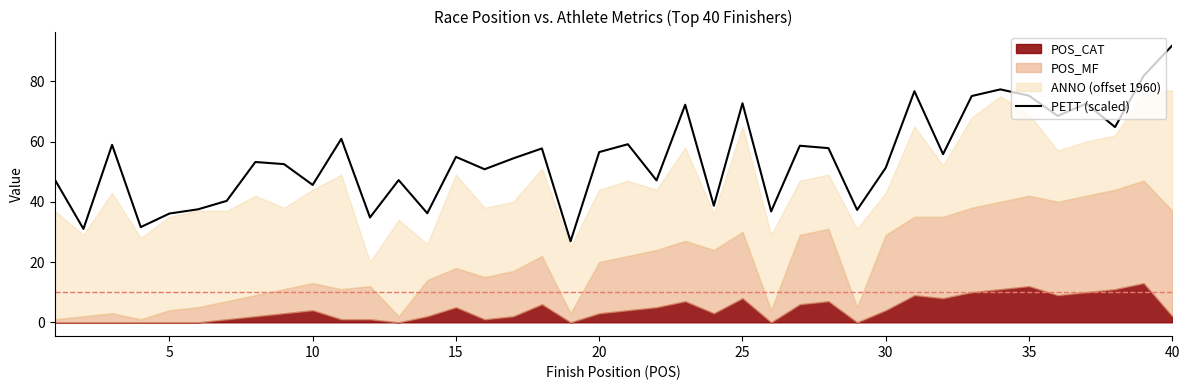

True or false: PETT (scaled) has a value of 45.2 at 25.

False